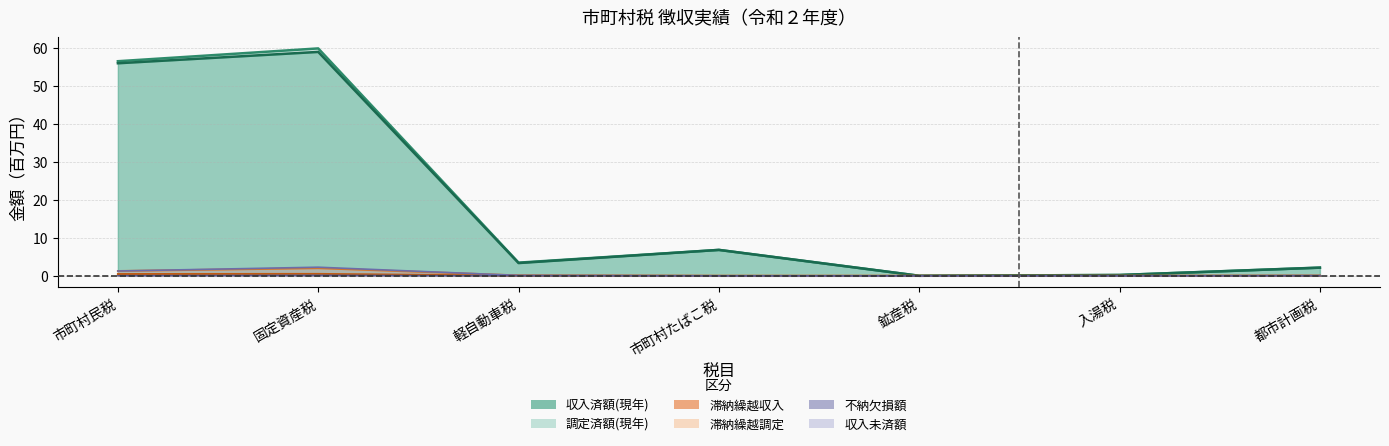

At which category does 収入済額(現年) reach its first local peak?

固定資産税